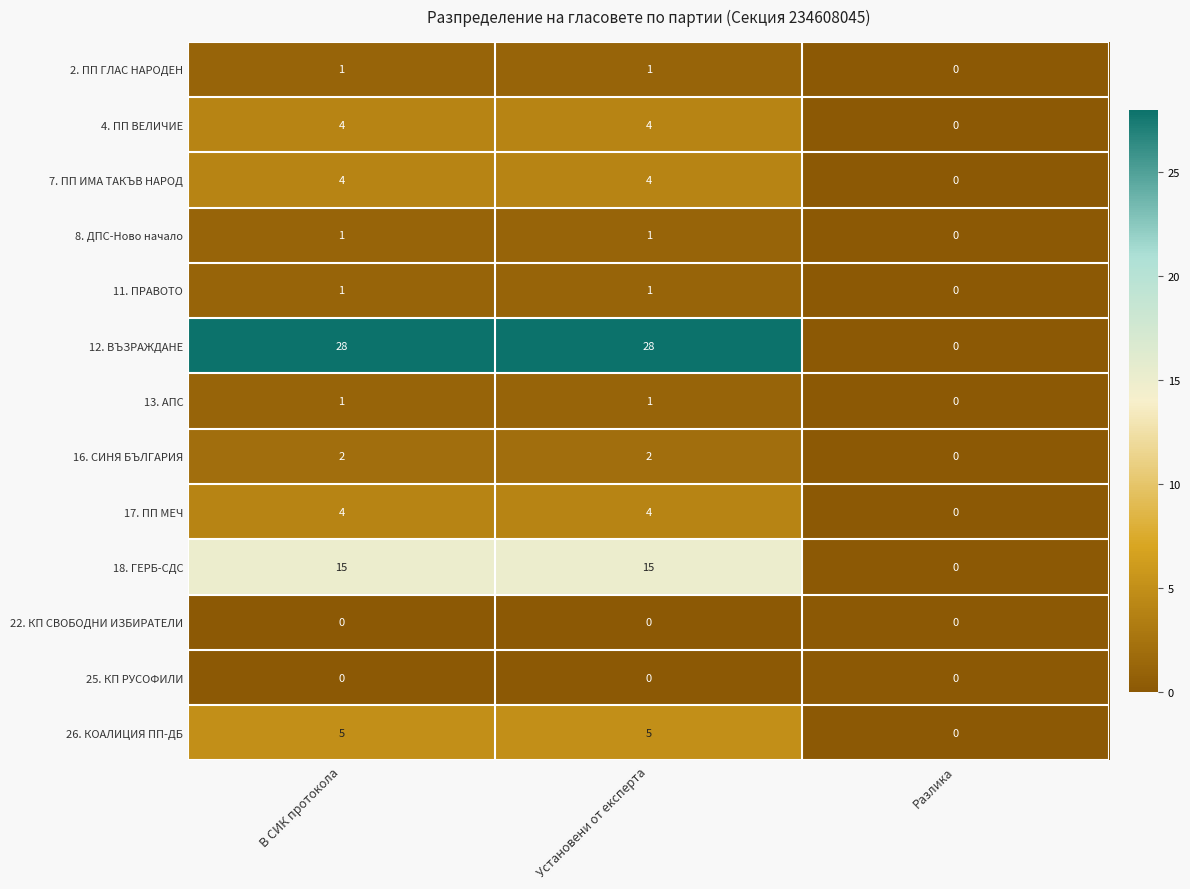

Which series has the largest range (max minus min)?

12. ВЪЗРАЖДАНЕ